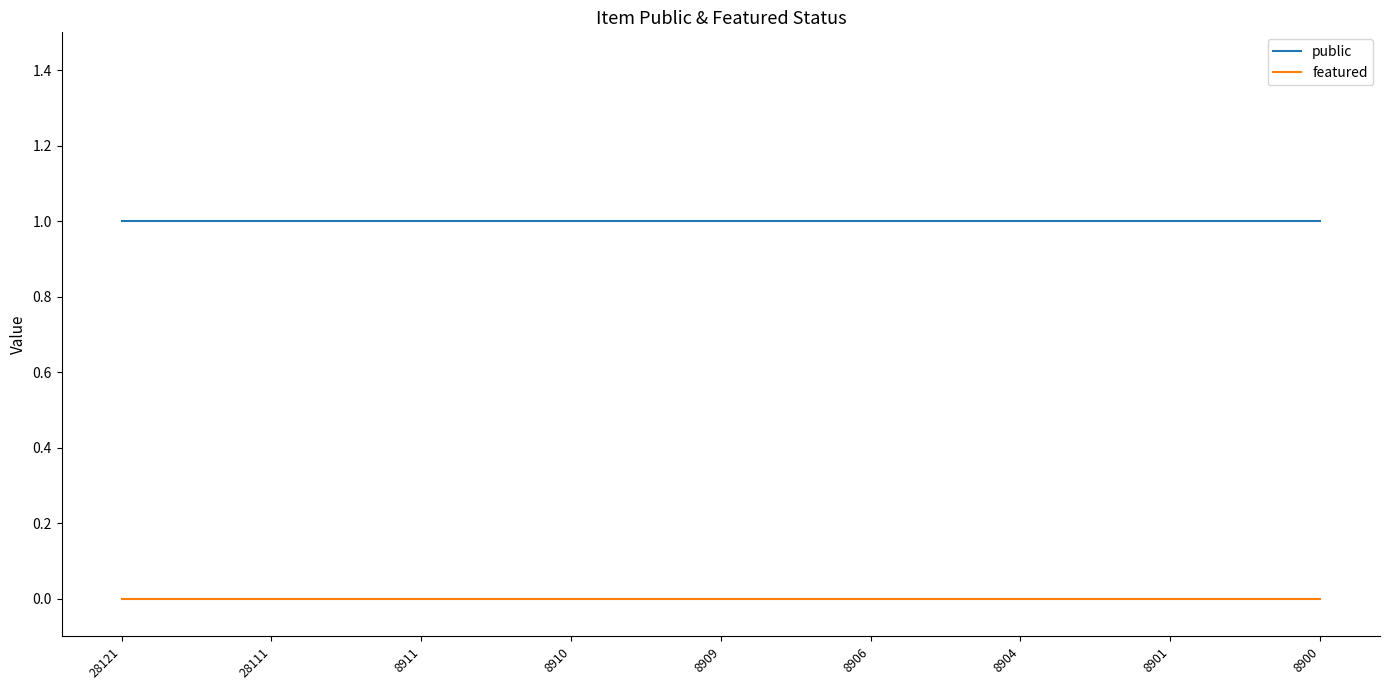

The featured series shows 0 at 28111. True or false?

True